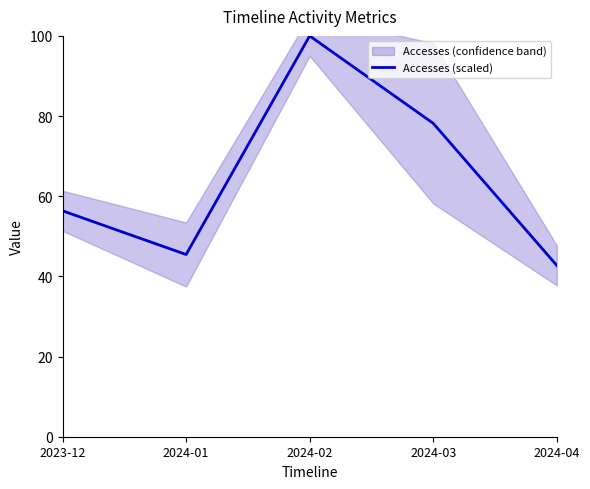

What is the change in value from 2024-01 to 2024-04?

-2.7